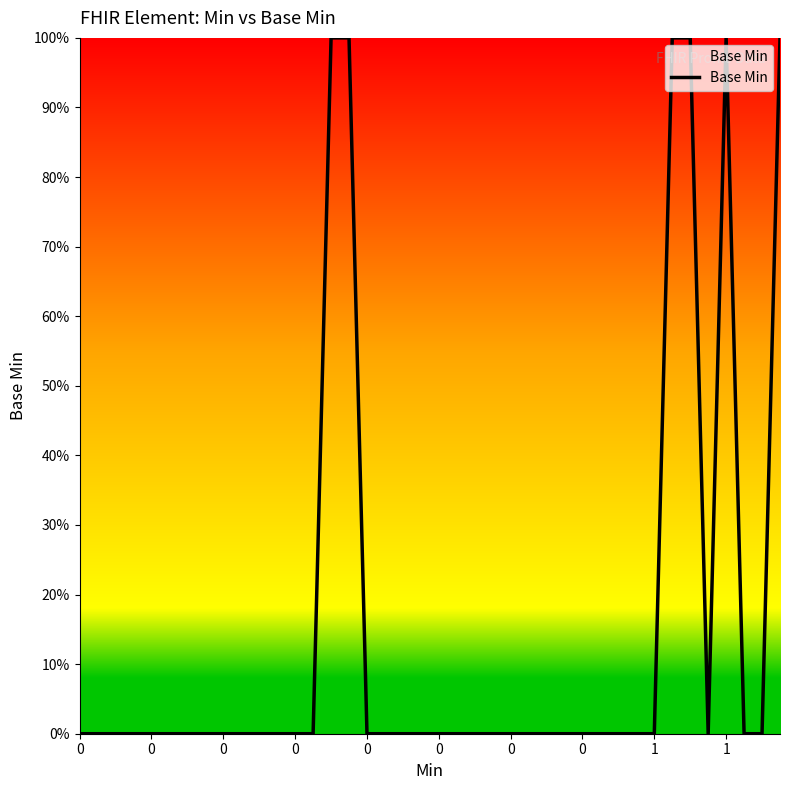

What is the sum of all values?

6